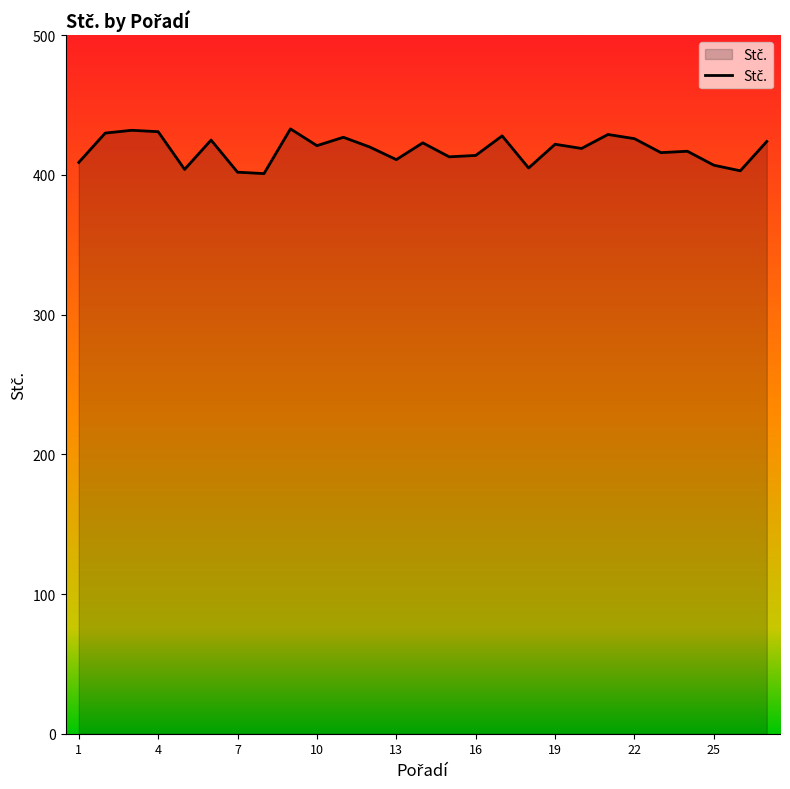

What is the minimum value shown in the chart?

401